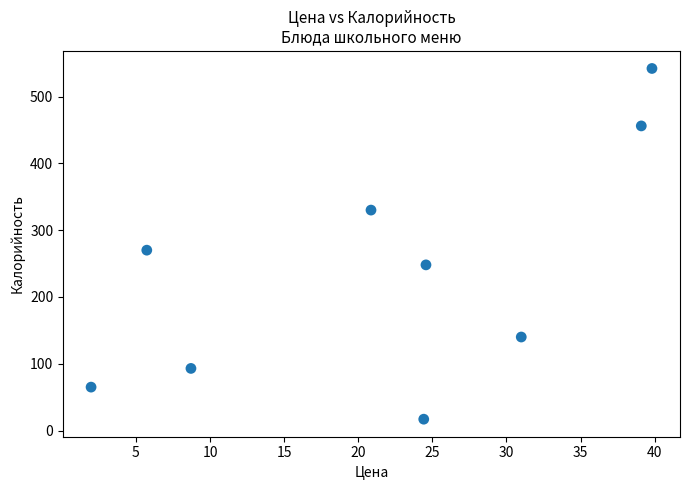

What is the average Y value?

240